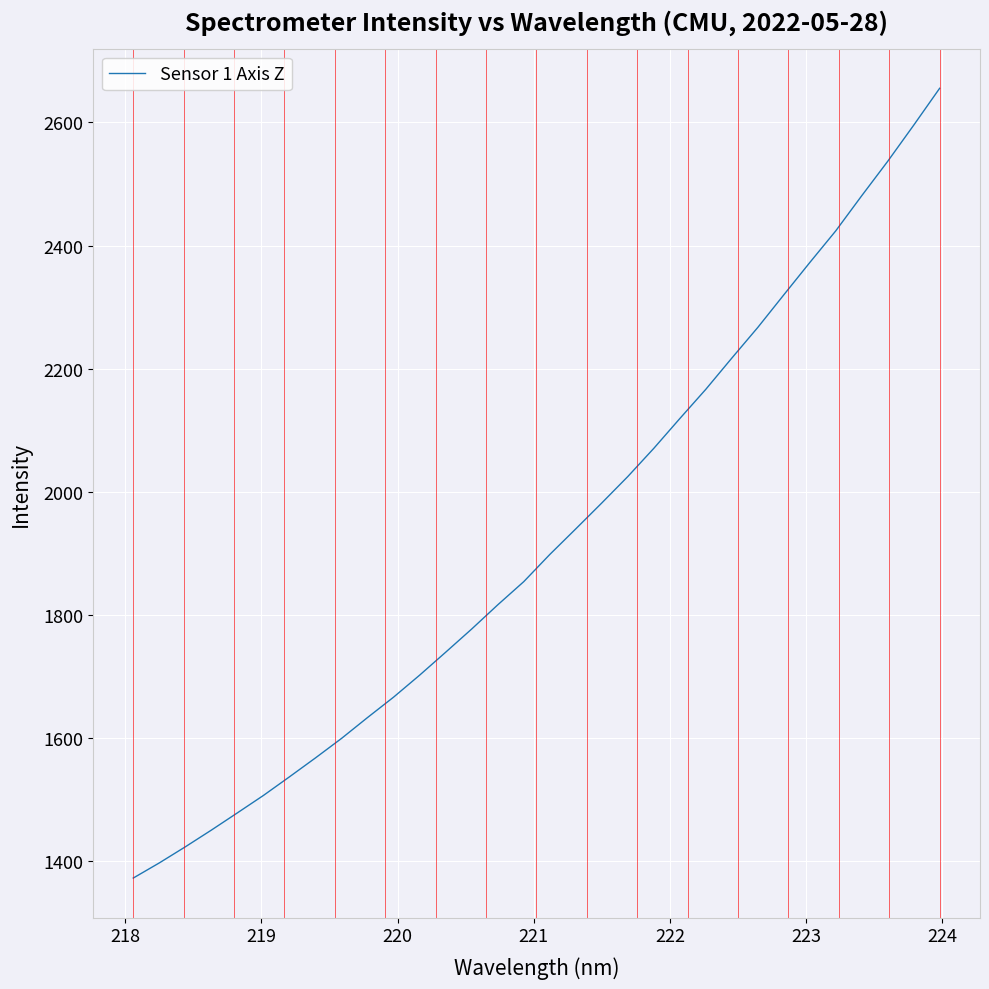

What is the minimum value shown in the chart?

1372.5